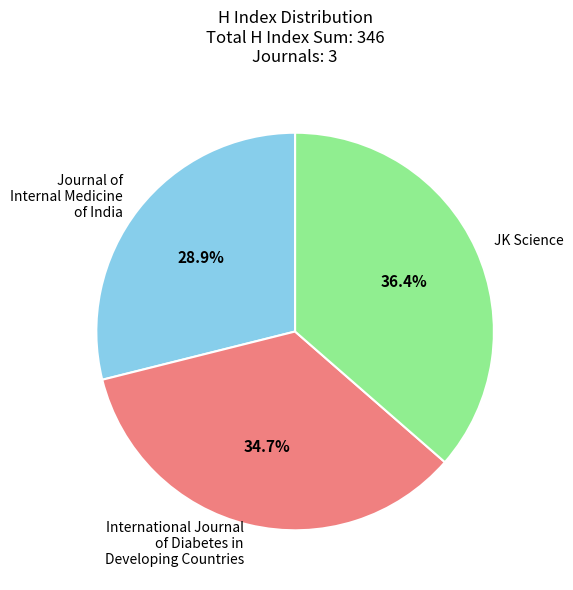

The JK Science slice represents 48% of the pie. True or false?

False